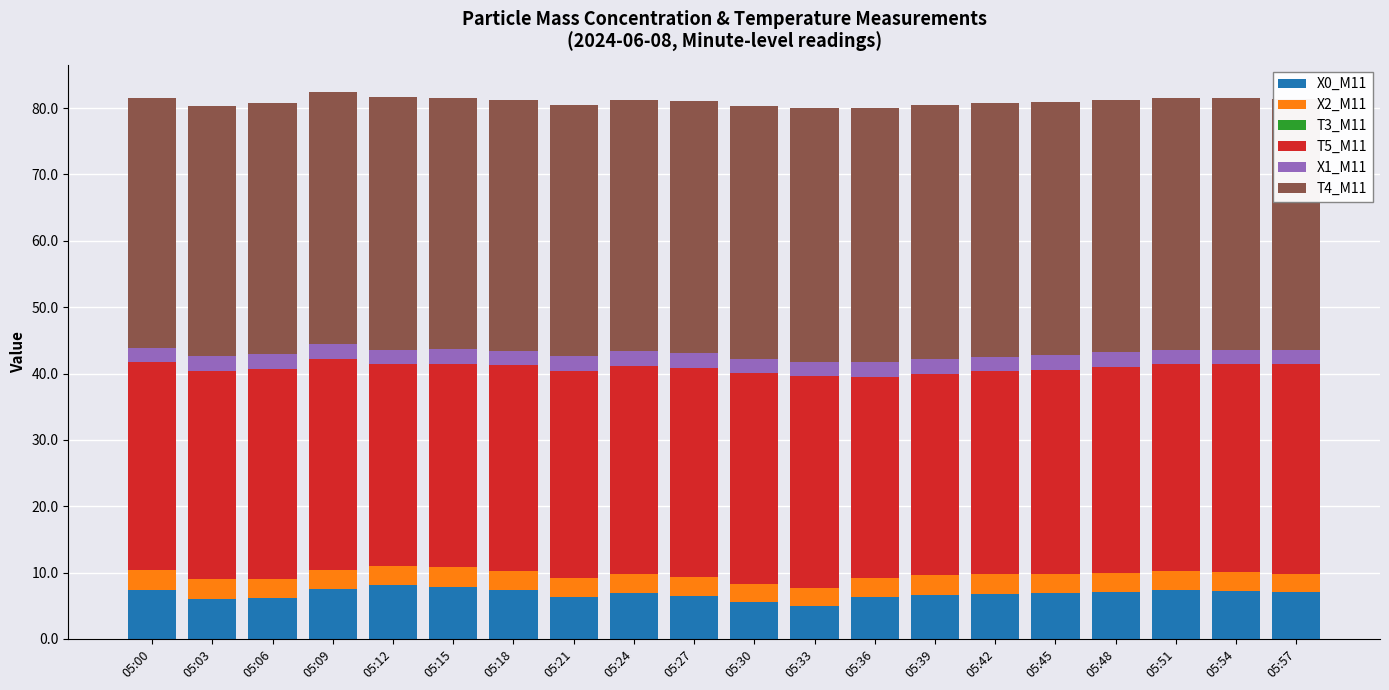

Does the chart contain any negative values?

No